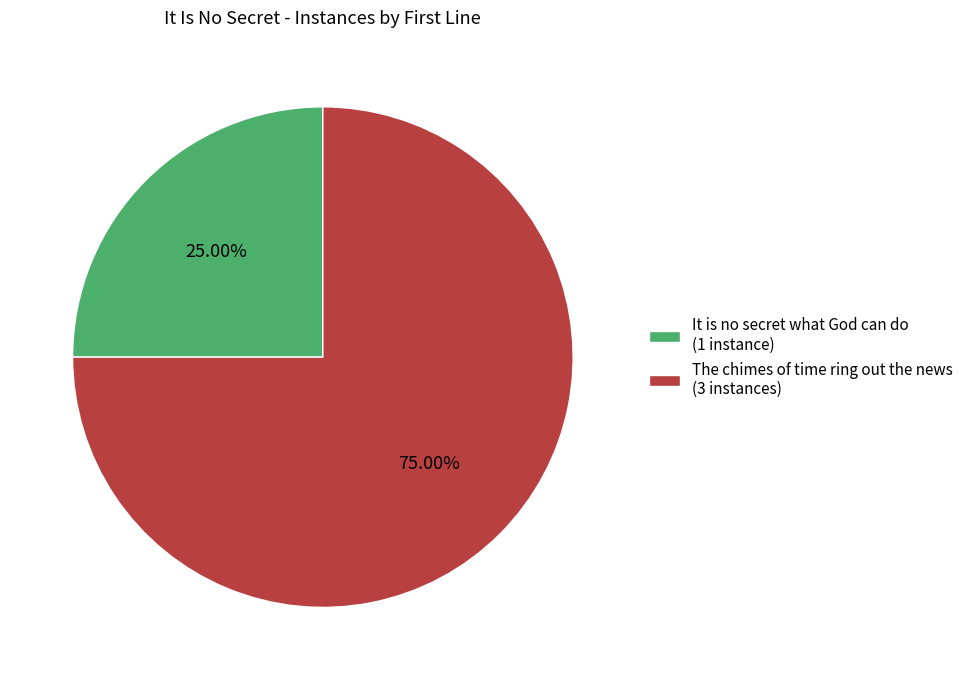

Which category has the smallest portion of the pie?

It is no secret what God can do